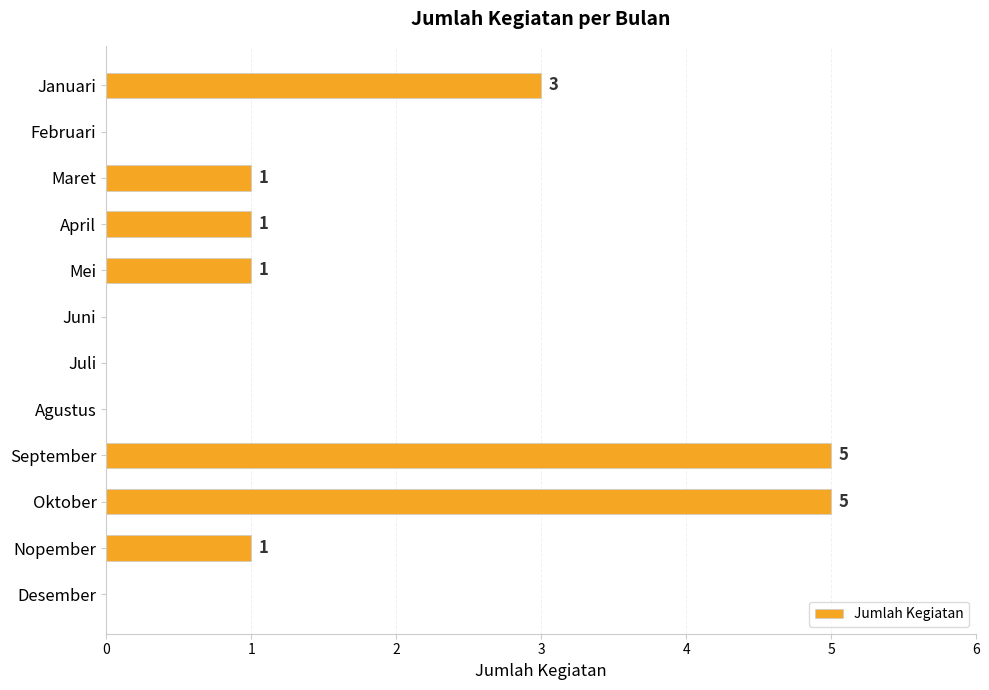

Count the values in the range 0 to 3.

10